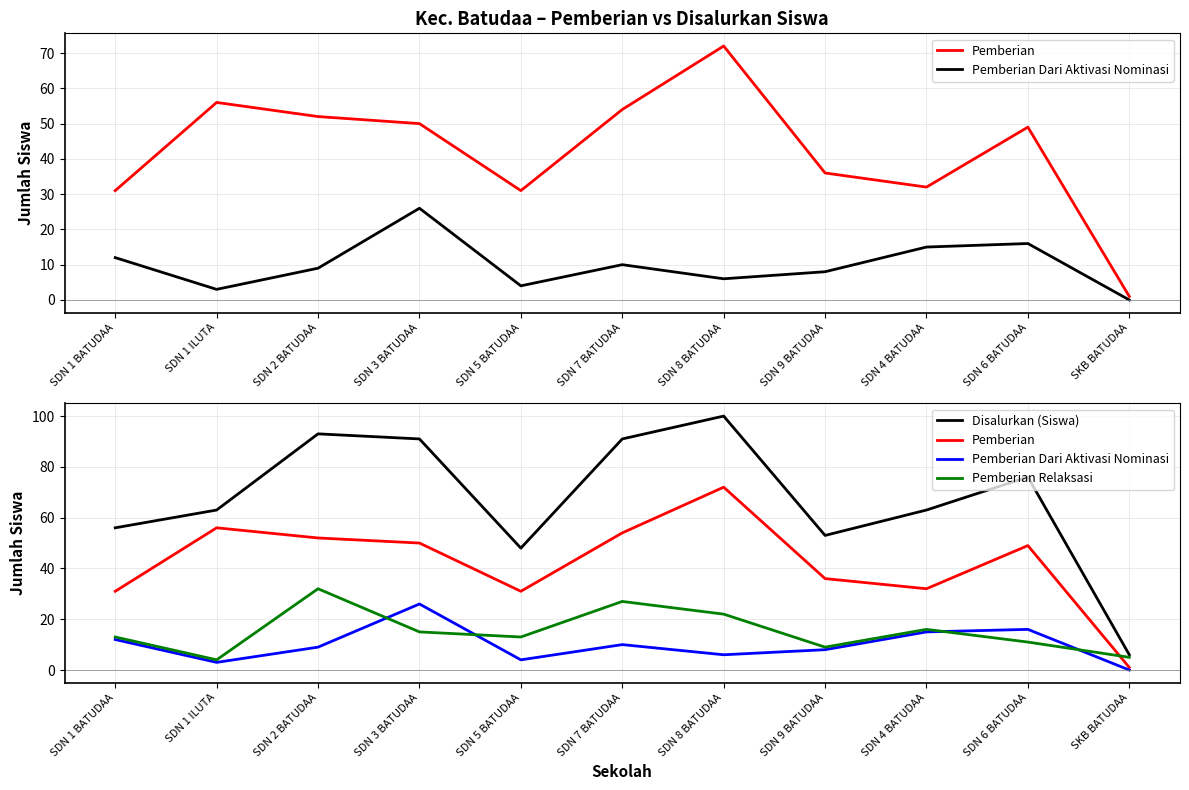

Does the chart have visible grid lines?

Yes